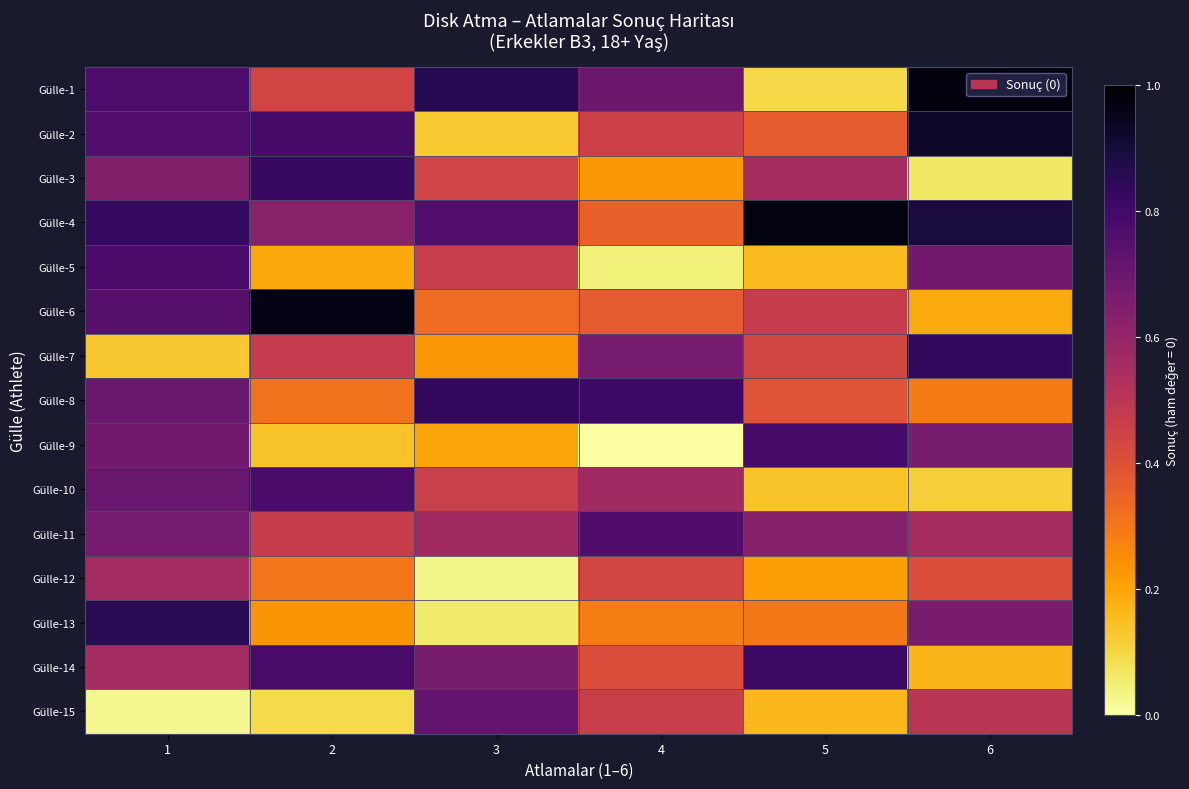

Rank the series at 6 from highest to lowest value.

Gülle-1, Gülle-2, Gülle-4, Gülle-7, Gülle-5, Gülle-9, Gülle-13, Gülle-11, Gülle-15, Gülle-12, Gülle-8, Gülle-6, Gülle-14, Gülle-10, Gülle-3